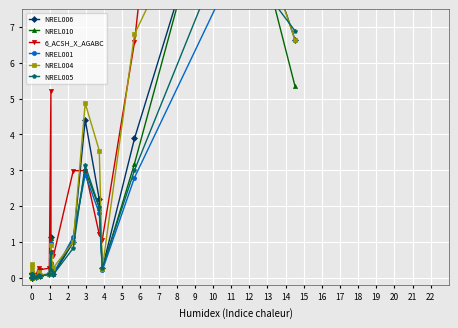

Which series has the largest total across all categories?

6_ACSH_X_AGABC